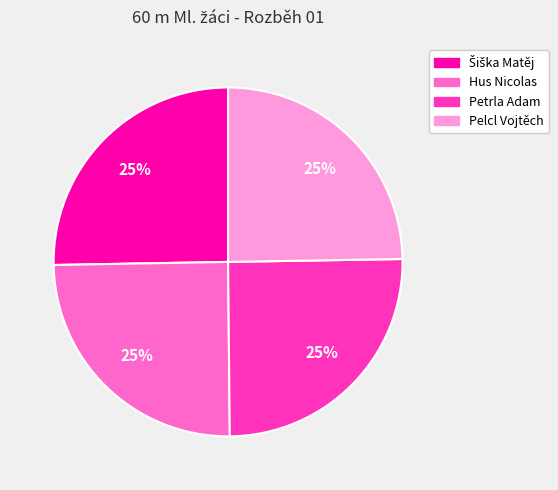

To the nearest percent, what is the average slice percentage?

25%